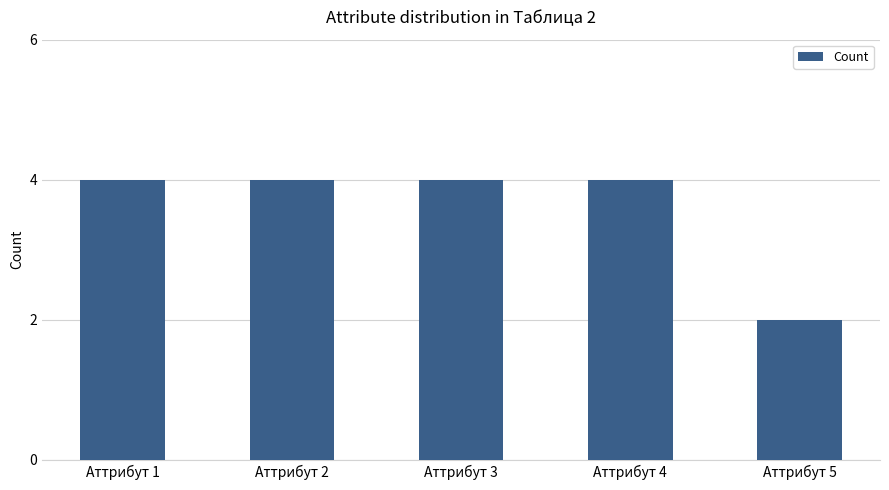

What is the value of the 5th bar from the left?

2